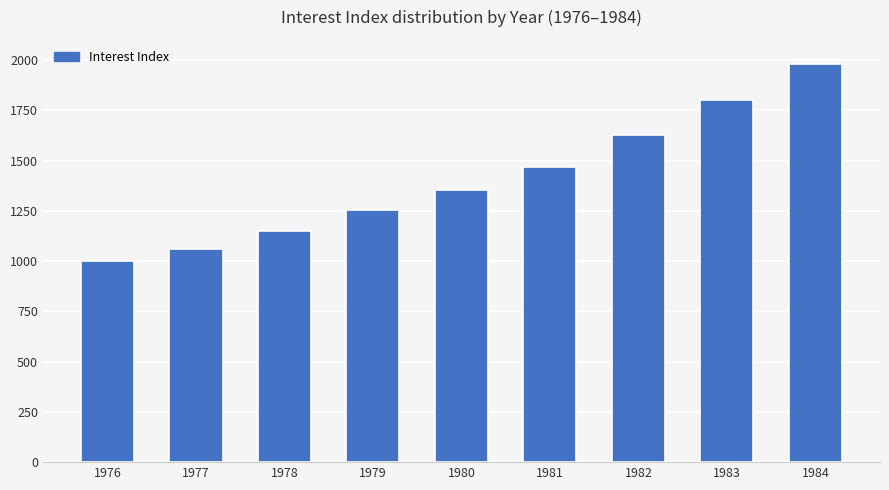

Reading right to left, what are all the values shown in this chart?

1980	1800	1628	1468	1351	1252	1151	1058	1000